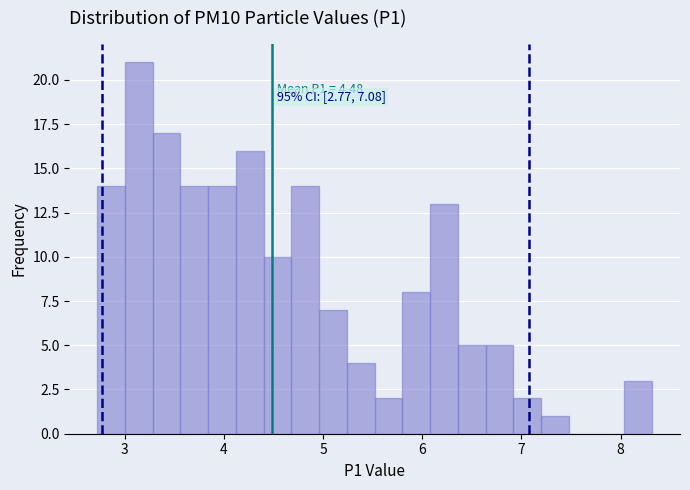

Read against the x-axis, roughly where is the centre of the tallest bar?

3.1